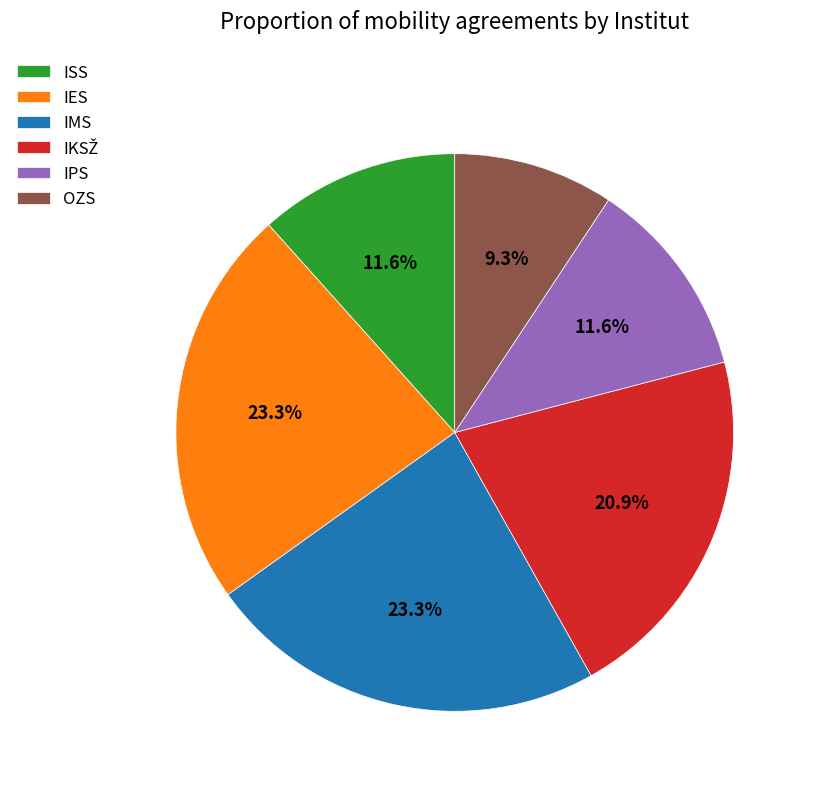

Is IES the majority of the pie?

No